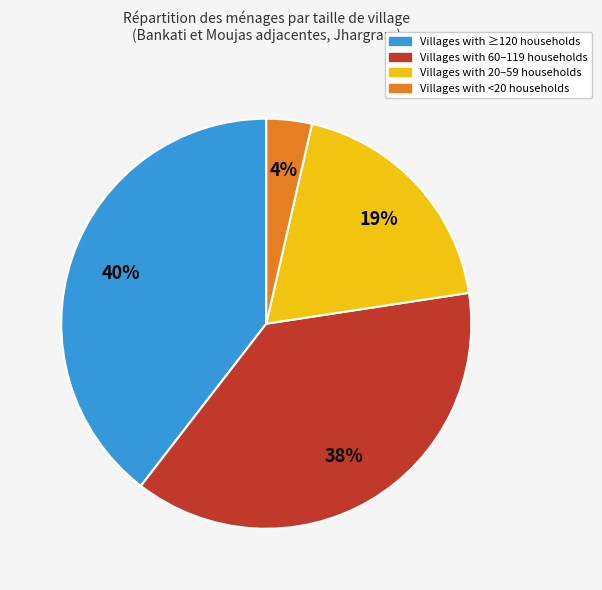

Is there any slice that represents more than half of the pie?

No